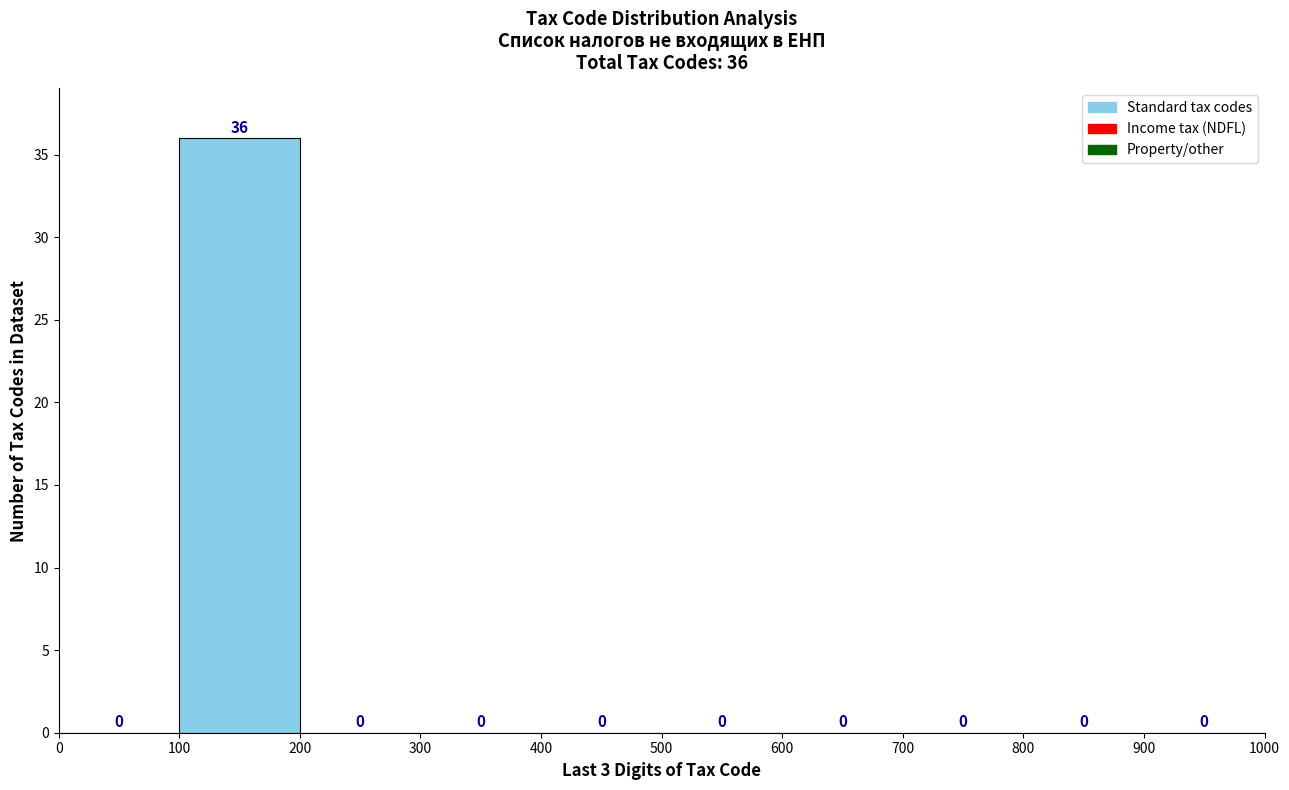

Which range on the x-axis has the tallest bar?

100 to 200